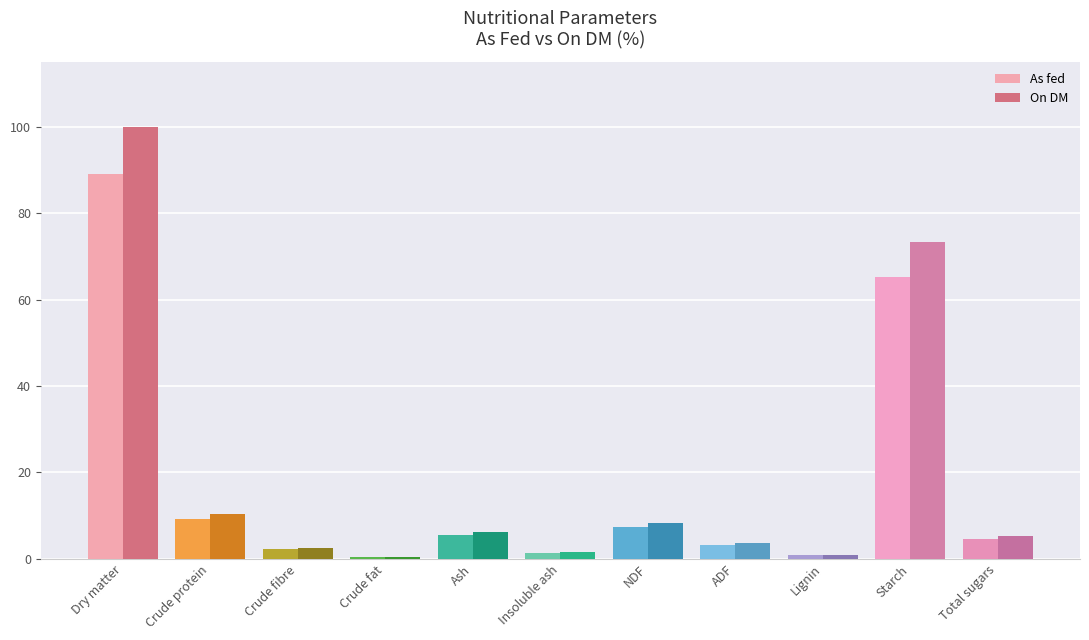

Which series has the largest total across all categories?

On DM